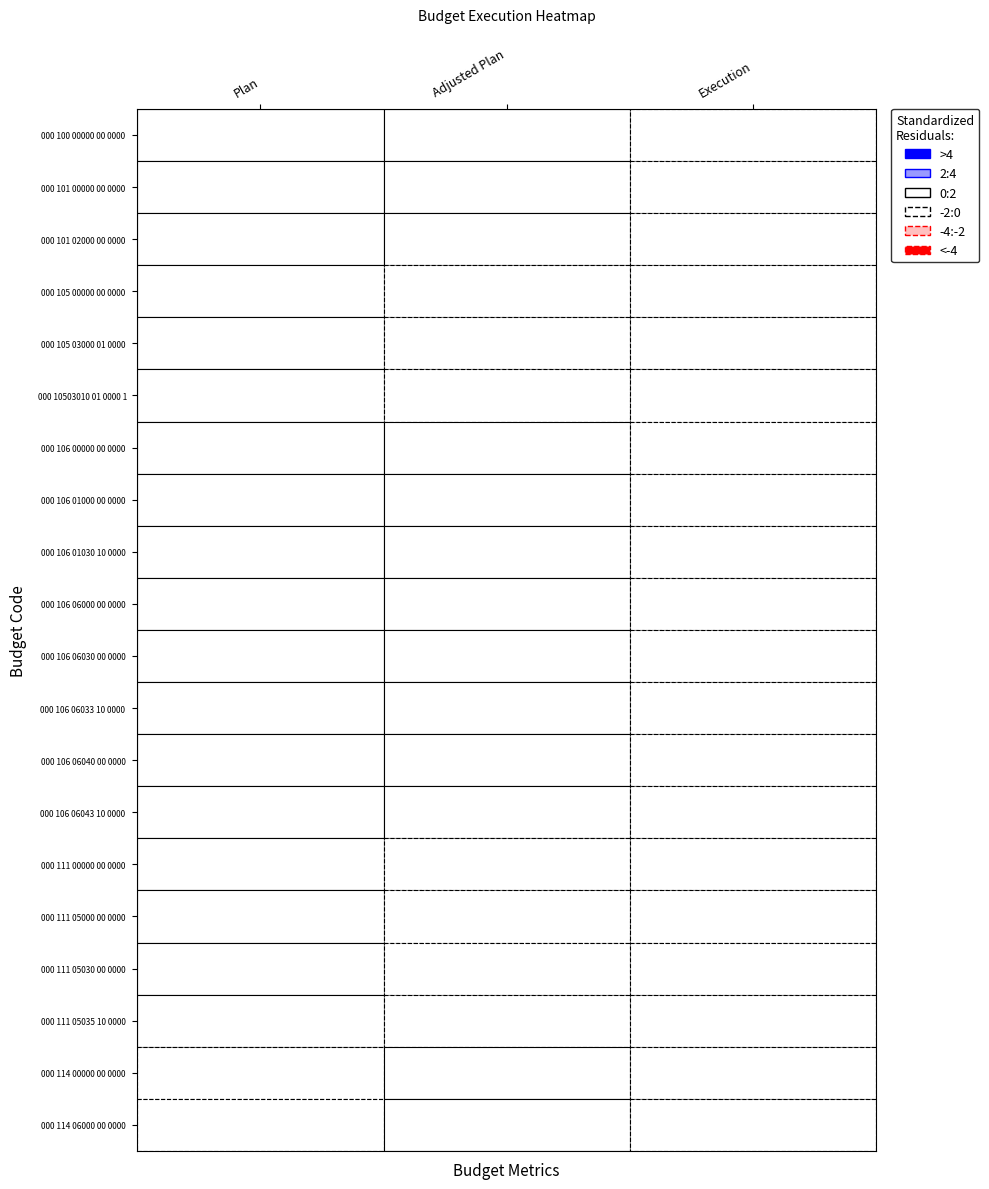

Reading right to left, list all the values displayed in this chart.

000 100 00000 00 0000 000: 2=1323120.4	1=2923630.0	0=2560839.0
000 101 00000 00 0000 000: 2=255787.6	1=323938.0	0=299100.0
000 101 02000 00 0000 110: 2=255787.6	1=323938.0	0=299100.0
000 105 00000 00 0000 000: 2=9015.3	1=9000.0	0=35400.0
000 105 03000 01 0000 110: 2=9015.3	1=9000.0	0=35400.0
000 10503010 01 0000 110: 2=9015.3	1=9000.0	0=35400.0
000 106 00000 00 0000 000: 2=1054717.4	1=2166680.0	0=2119000.0
000 106 01000 00 0000 110: 2=53777.0	1=111000.0	0=98000.0
000 106 01030 10 0000 110: 2=53777.0	1=111000.0	0=98000.0
000 106 06000 00 0000 110: 2=1000940.4	1=2055680.0	0=2021000.0
000 106 06030 00 0000 110: 2=966875.1	1=1303680.0	0=1328000.0
000 106 06033 10 0000 110: 2=966875.1	1=1303680.0	0=1328000.0
000 106 06040 00 0000 110: 2=34065.3	1=752000.0	0=693000.0
000 106 06043 10 0000 110: 2=34065.3	1=752000.0	0=693000.0
000 111 00000 00 0000 000: 2=3600.0	1=0.0	0=24339.0
000 111 05000 00 0000 120: 2=3600.0	1=0.0	0=24339.0
000 111 05030 00 0000 120: 2=3600.0	1=0.0	0=24339.0
000 111 05035 10 0000 120: 2=3600.0	1=0.0	0=24339.0
000 114 00000 00 0000 000: 2=0.0	1=400000.0	0=78000.0
000 114 06000 00 0000 430: 2=0.0	1=400000.0	0=78000.0